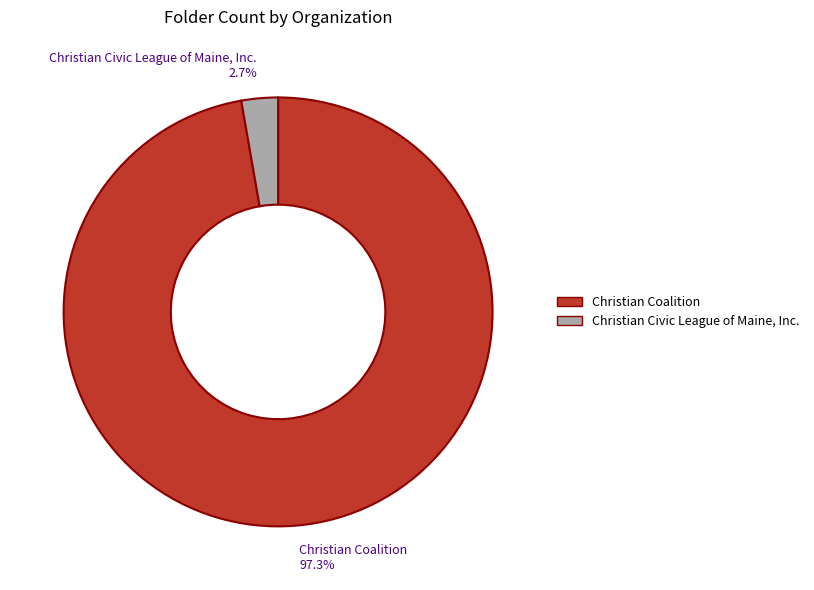

Between Christian Civic League of Maine, Inc. and Christian Coalition, which is larger?

Christian Coalition